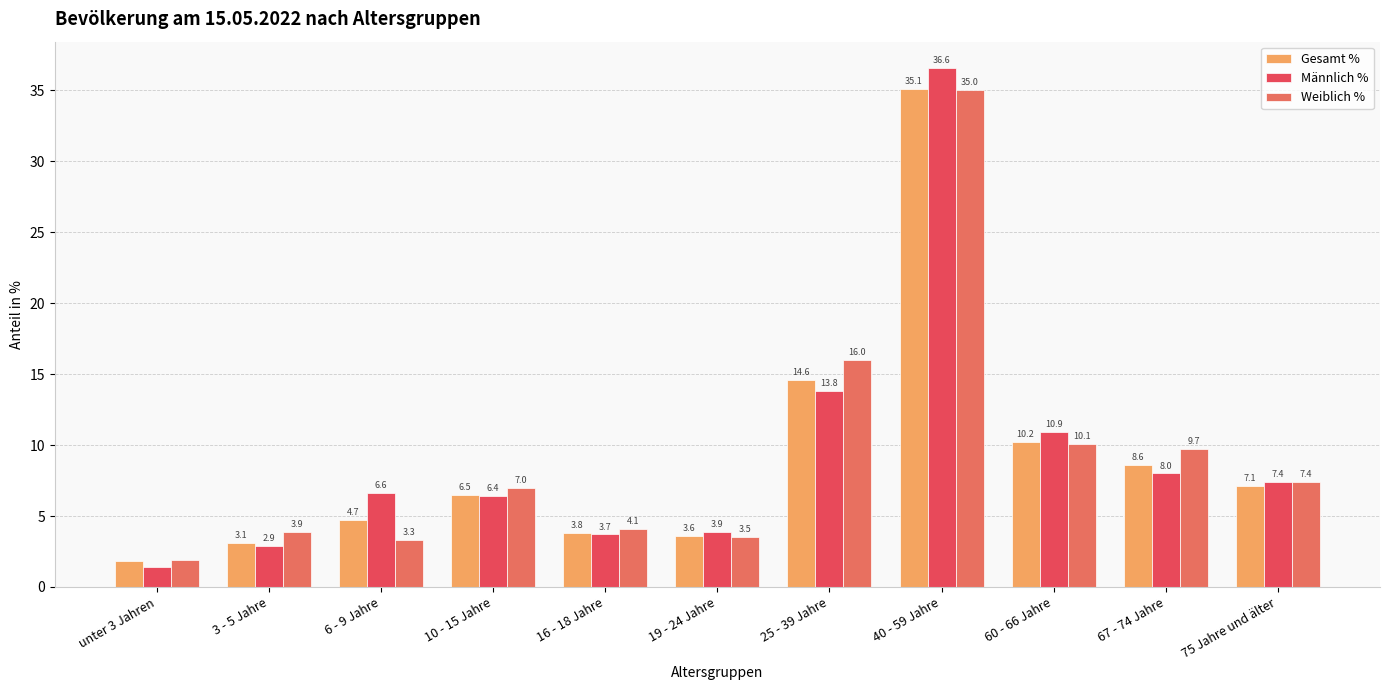

Count the number of categories in the chart.

11